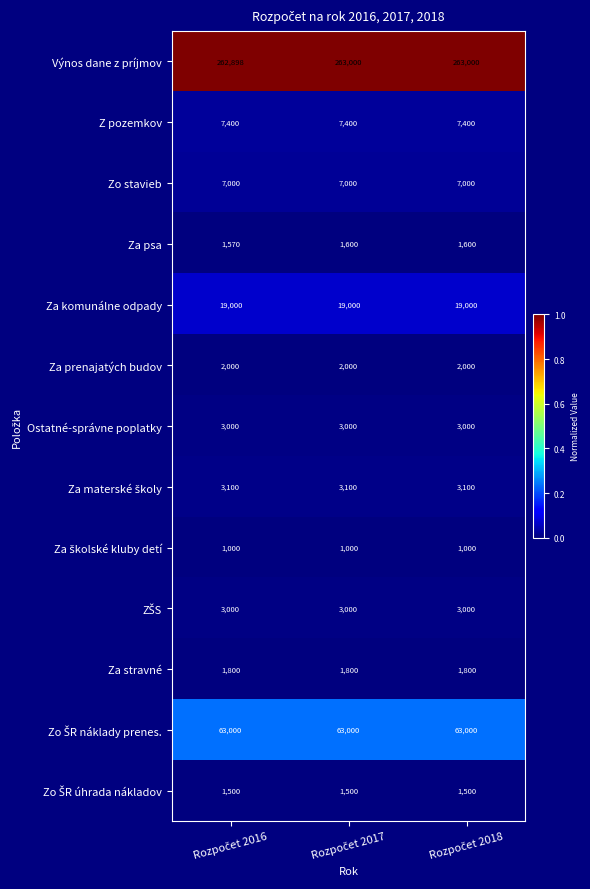

Which series has the largest total across all categories?

Výnos dane z príjmov